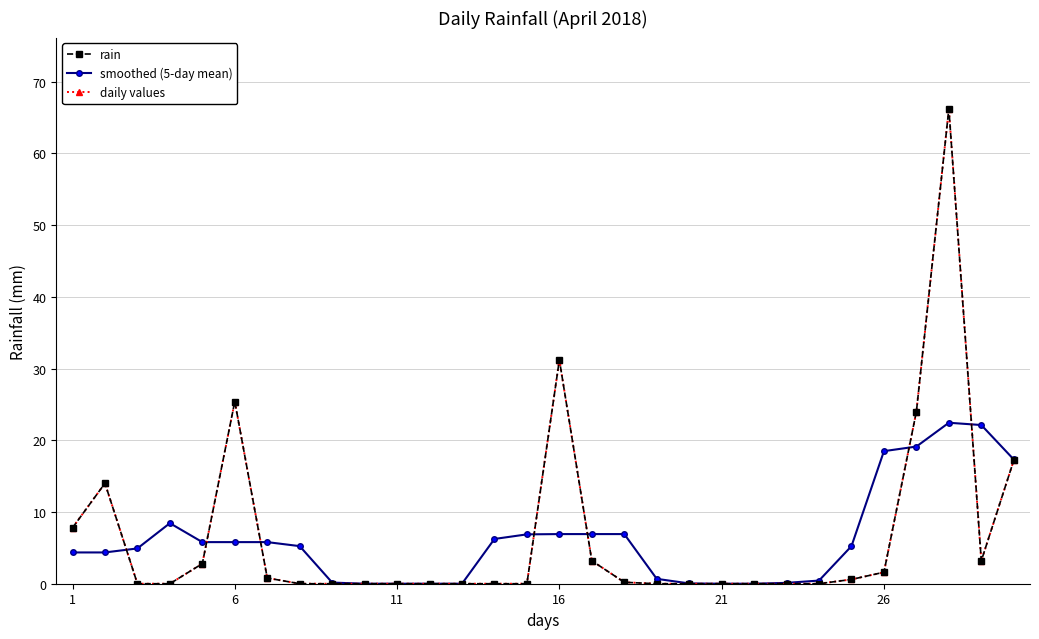

Which label corresponds to the smallest value in the chart?

11